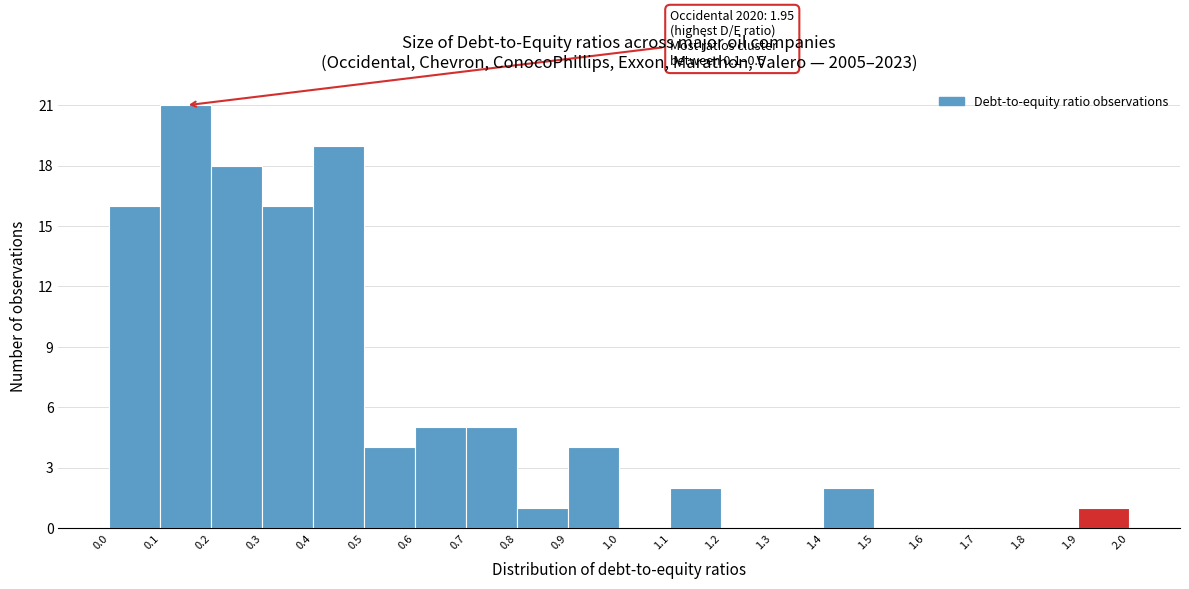

Over which range of the x-axis is the bar tallest?

0.1 to 0.2